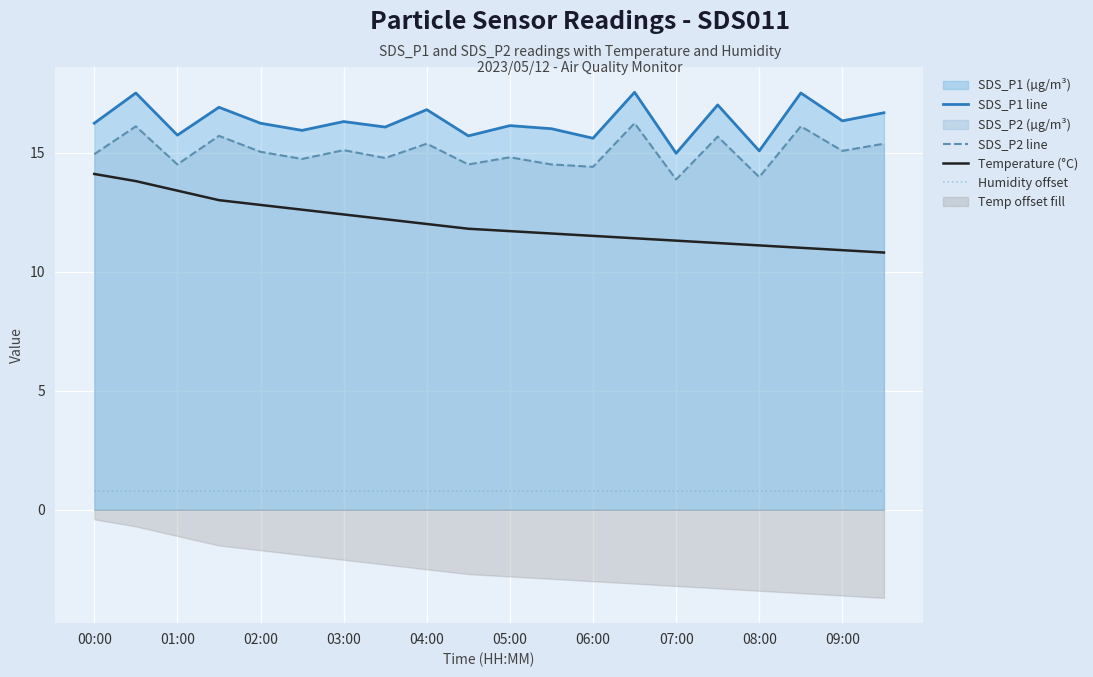

True or false: Humidity offset and SDS_P1 line intersect in this chart.

False